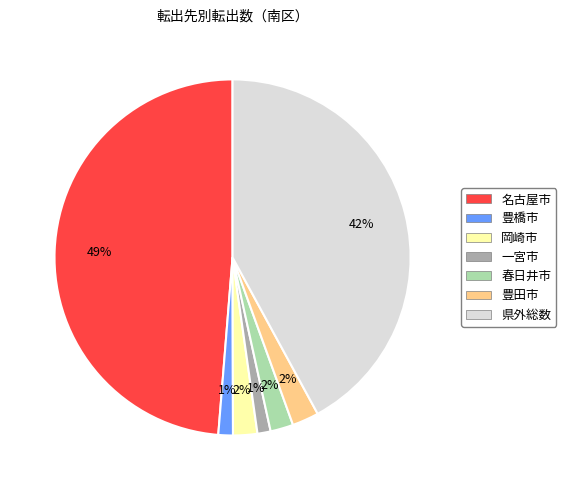

Between 岡崎市 and 名古屋市, which is larger?

名古屋市